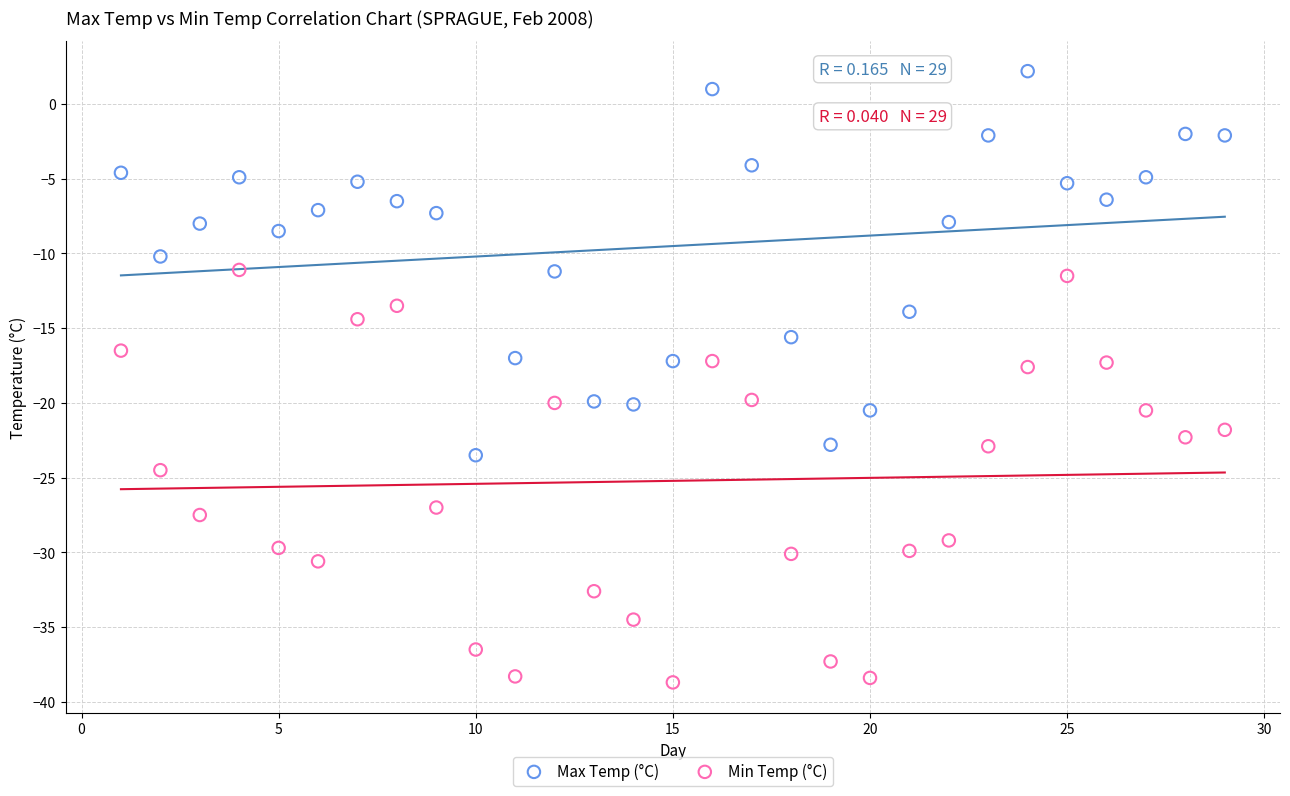

Which series has the largest Y range (max minus min)?

Min Temp (°C)